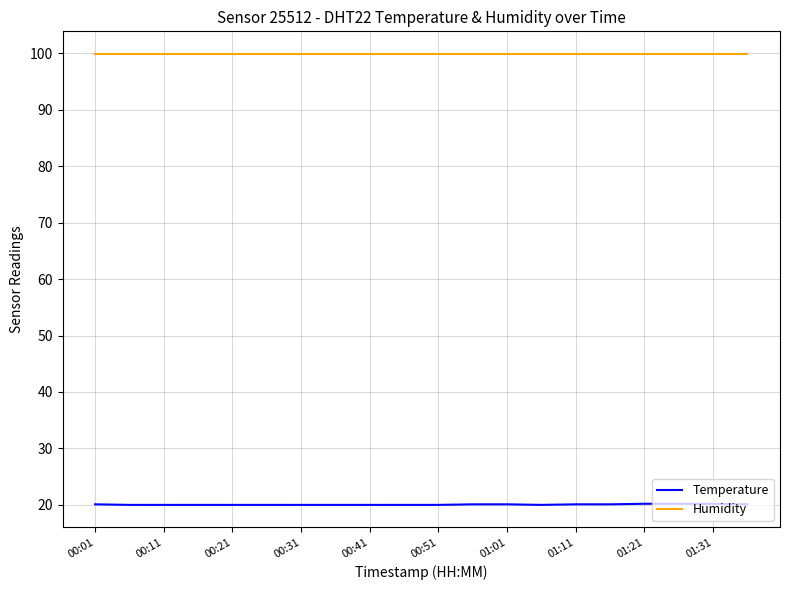

List the series in order of their peak value, lowest first.

Temperature, Humidity